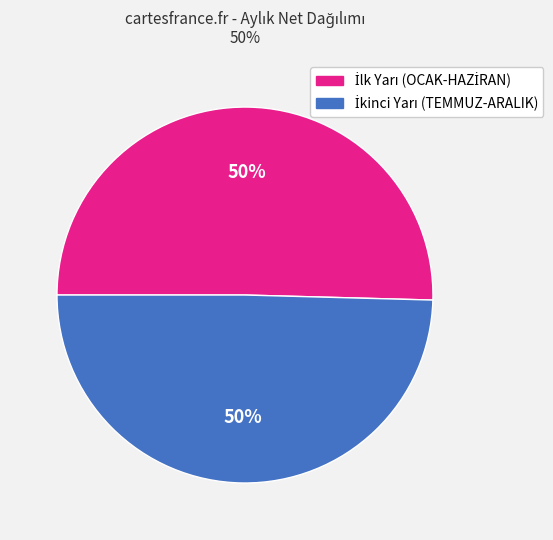

To the nearest percent, what is the average slice percentage?

50%